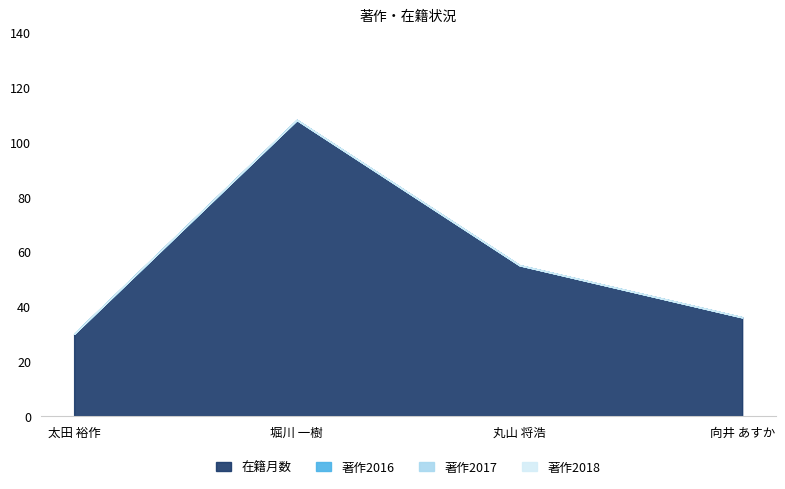

Reading left to right, extract all data points from this chart.

在籍月数: 30	108	55	36
著作2016: 0	0	0	0
著作2017: 0	0	0	0
著作2018: 0	0	0	0